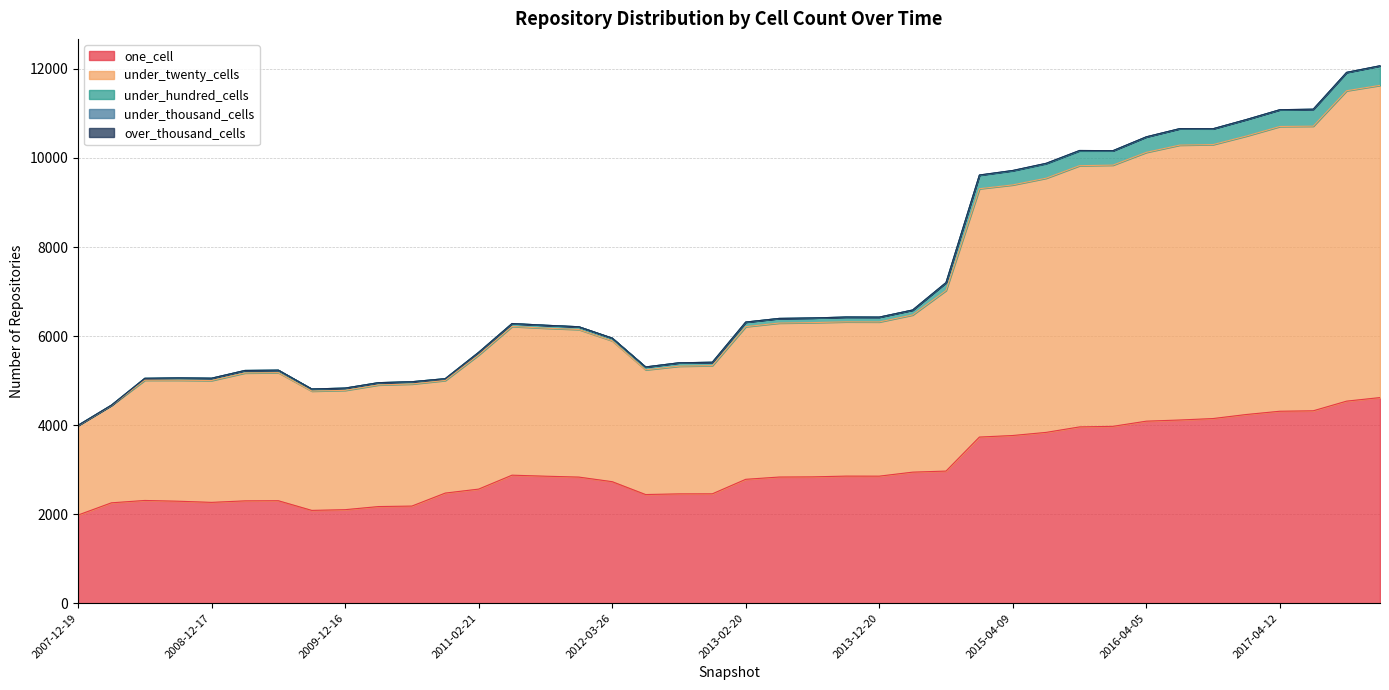

At which label is under_hundred_cells closest to 8033?

2014-09-08